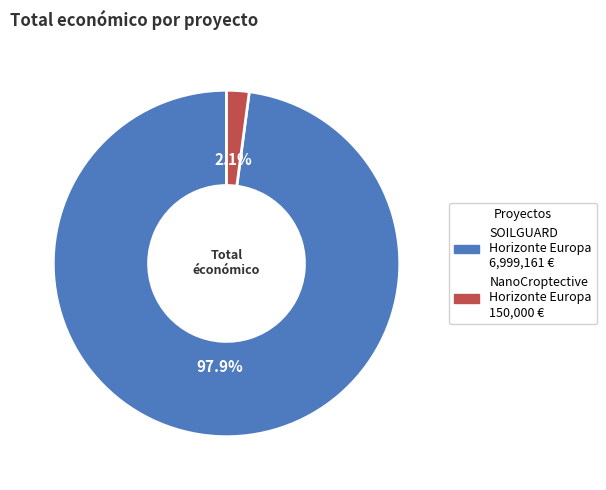

Is there any slice that represents more than half of the pie?

Yes